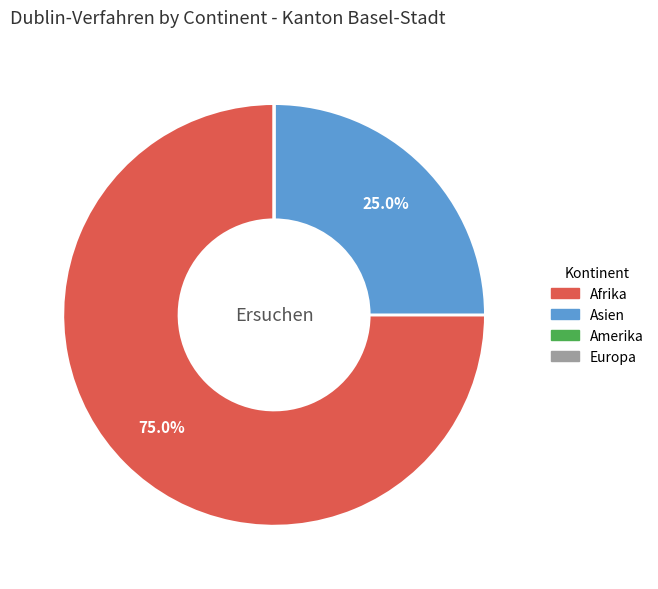

Which has a higher value, Asien or Afrika?

Afrika